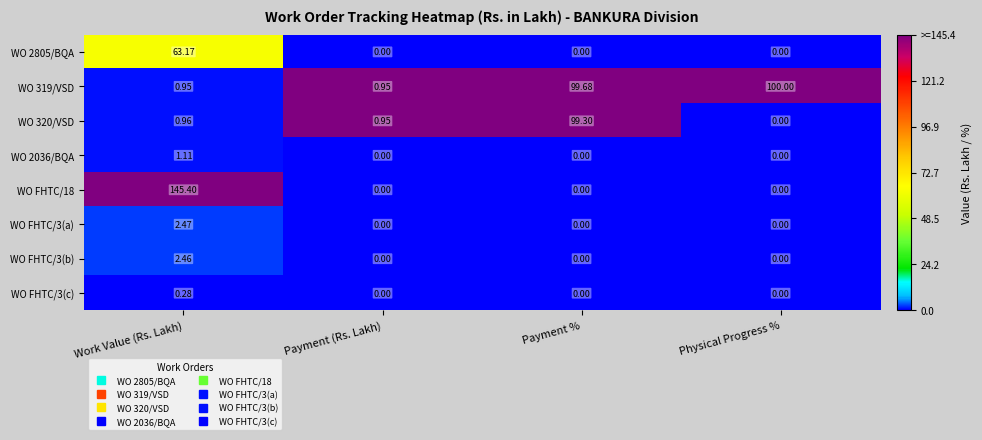

At how many categories does at least one series exceed 0?

4